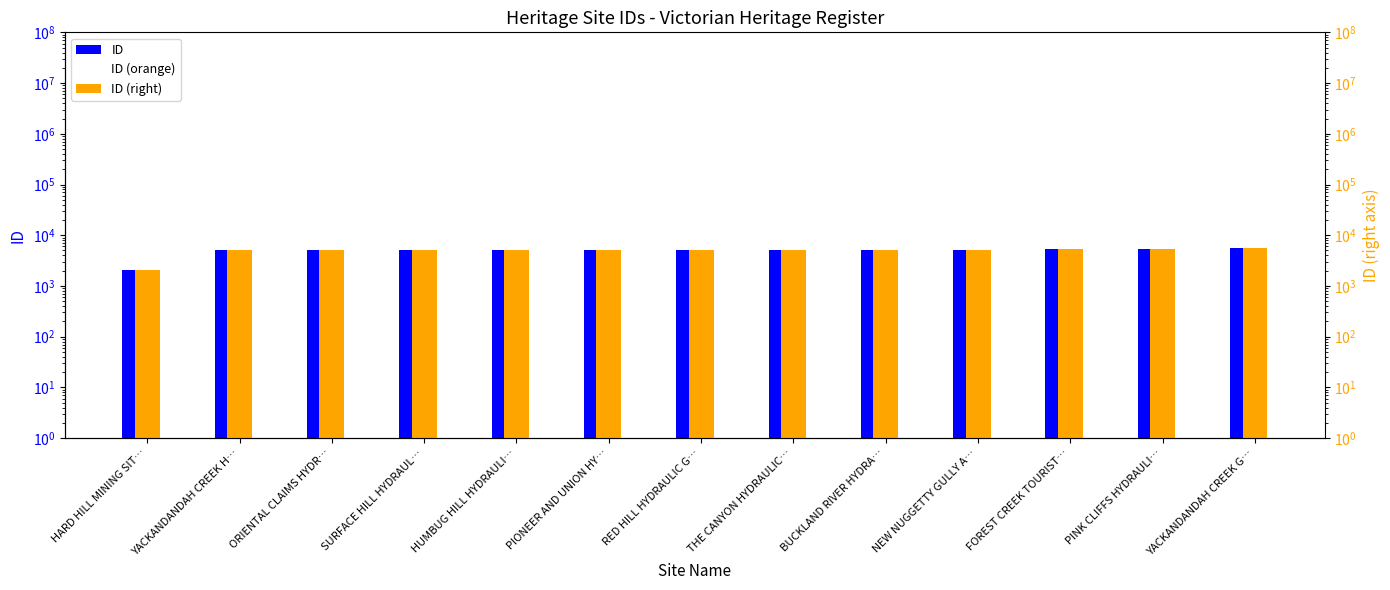

At which label does ID (right) reach its minimum?

HARD HILL MINING SIT…